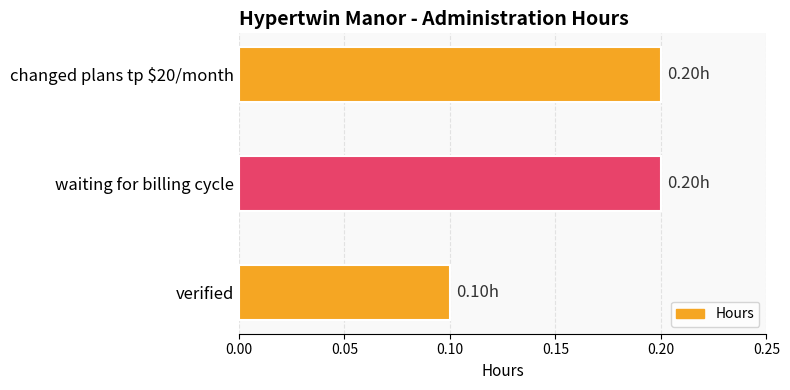

Which label corresponds to the smallest value in the chart?

verified